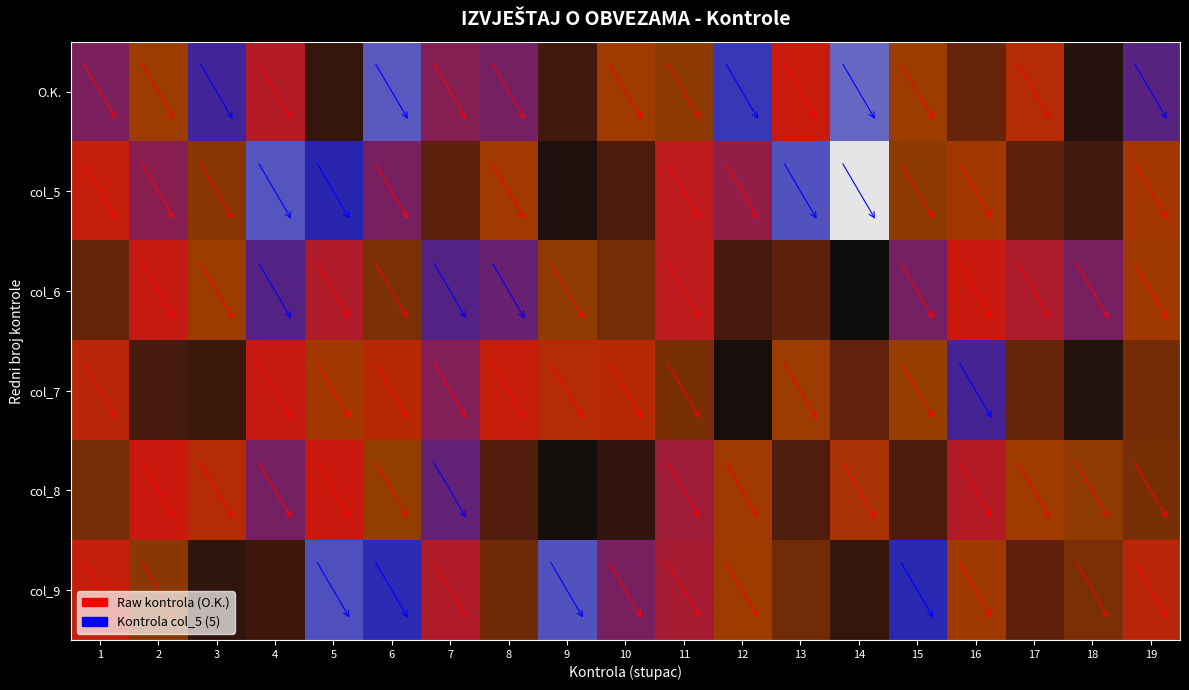

Which series has the widest spread of values?

col_5